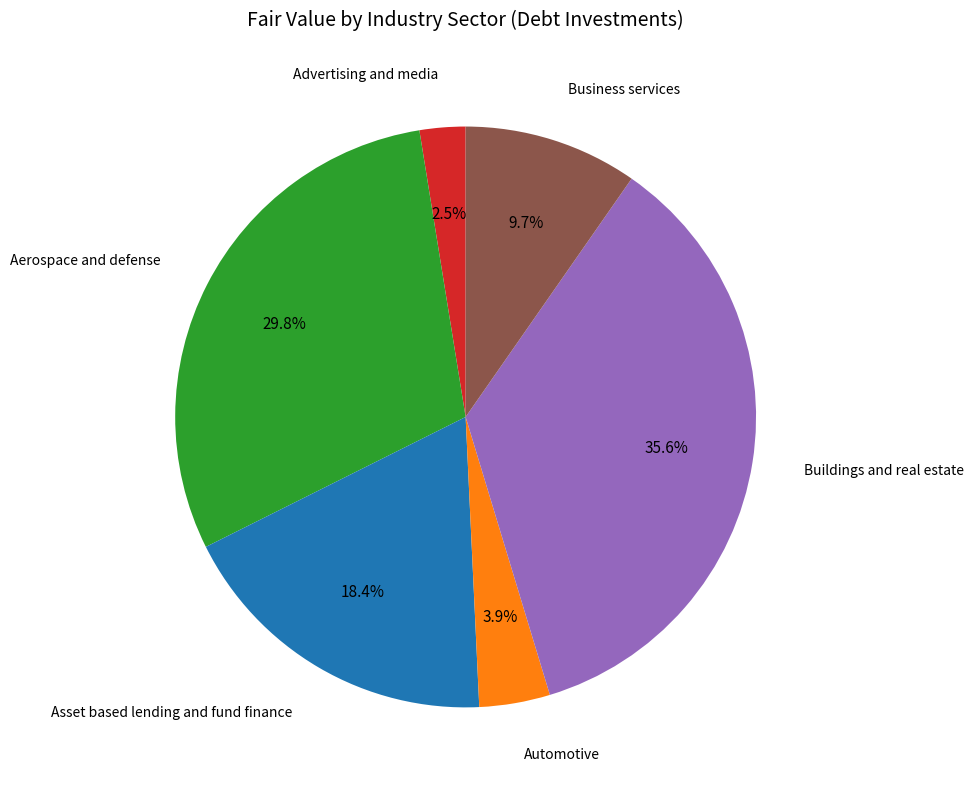

Is it true that Aerospace and defense is 18% of the pie?

False